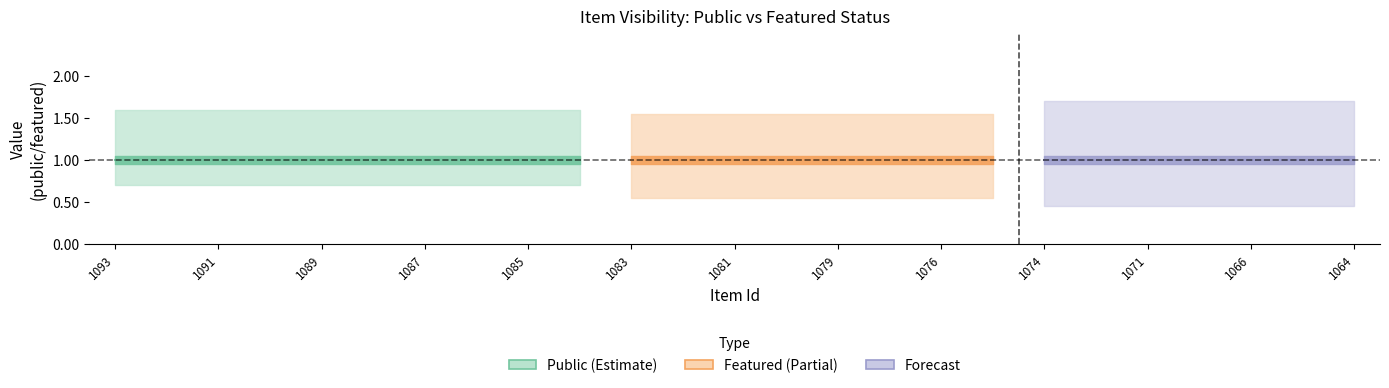

True or false: public and featured intersect in this chart.

False